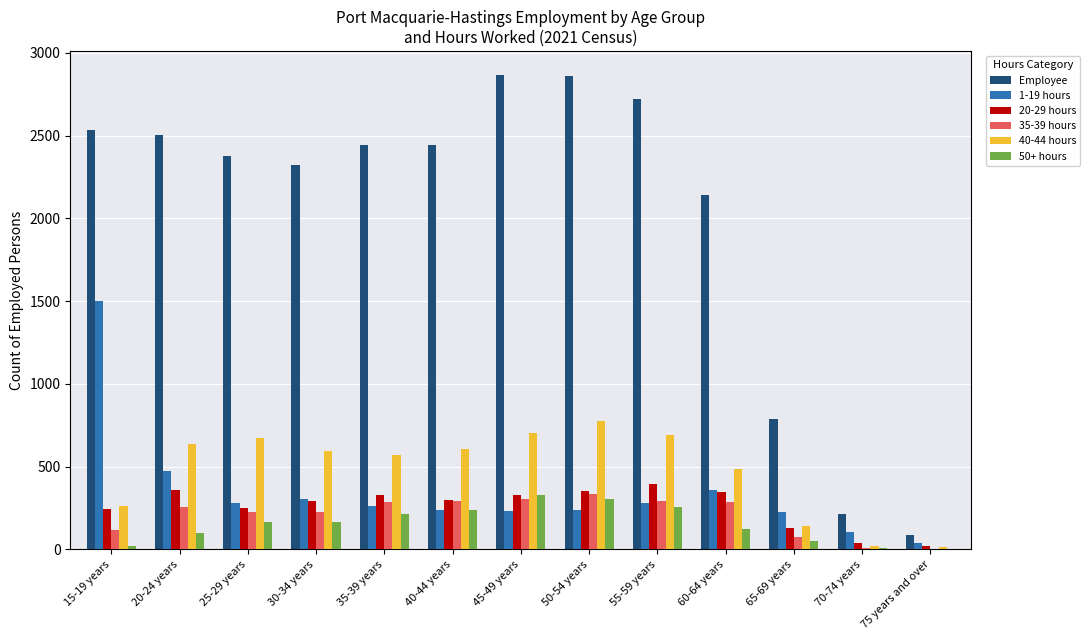

What are all the series names shown in the legend?

Employee, 1-19 hours, 20-29 hours, 35-39 hours, 40-44 hours, 50+ hours